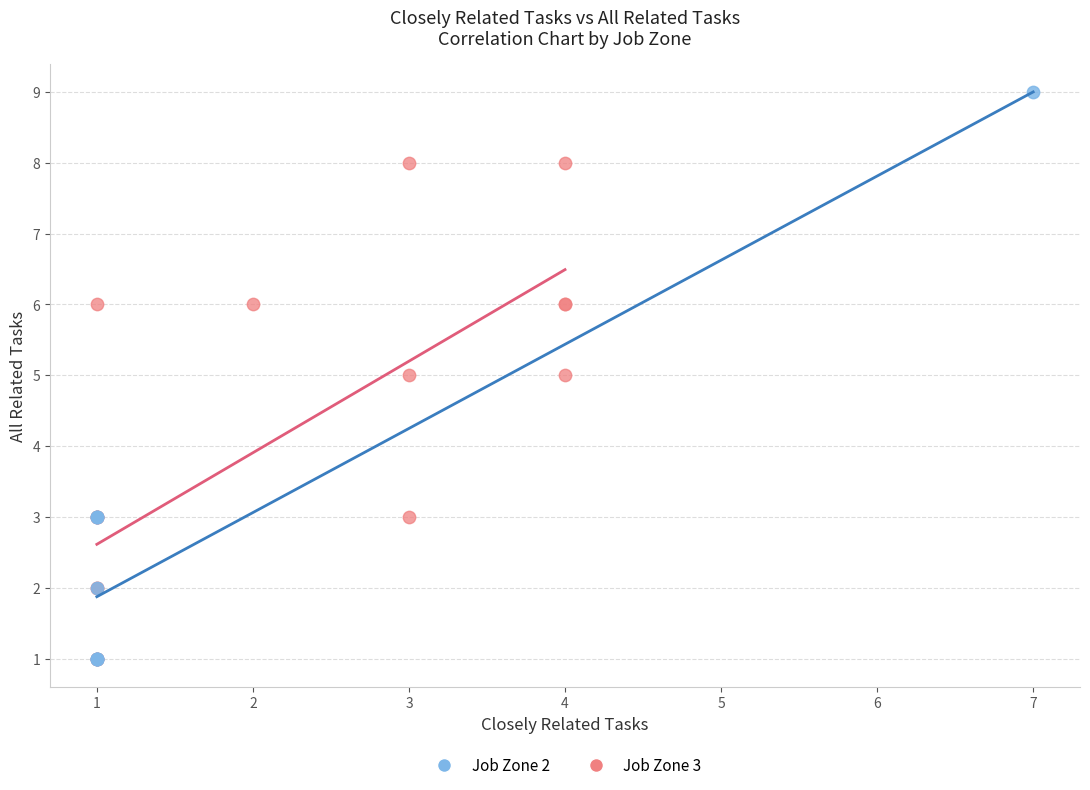

Which series has the largest Y range (max minus min)?

Job Zone 2